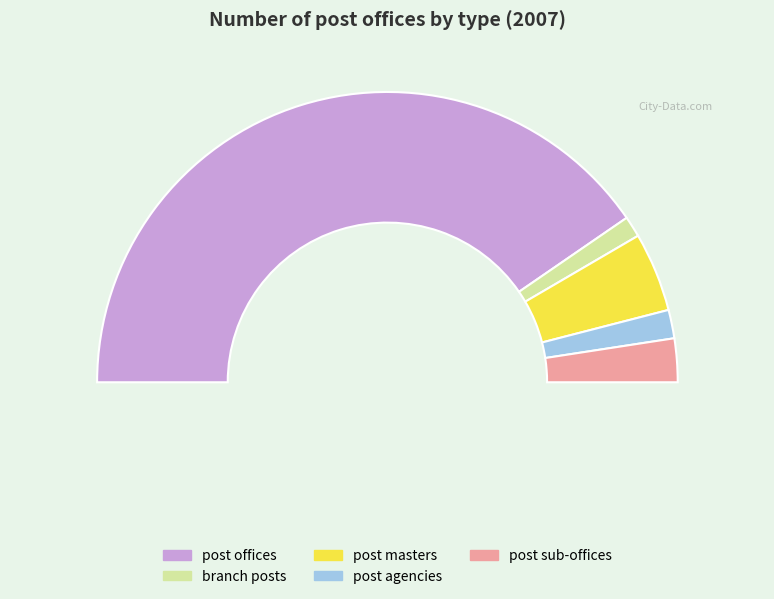

To the nearest percent, what is the difference between the post sub-offices and post agencies slice percentages?

2%